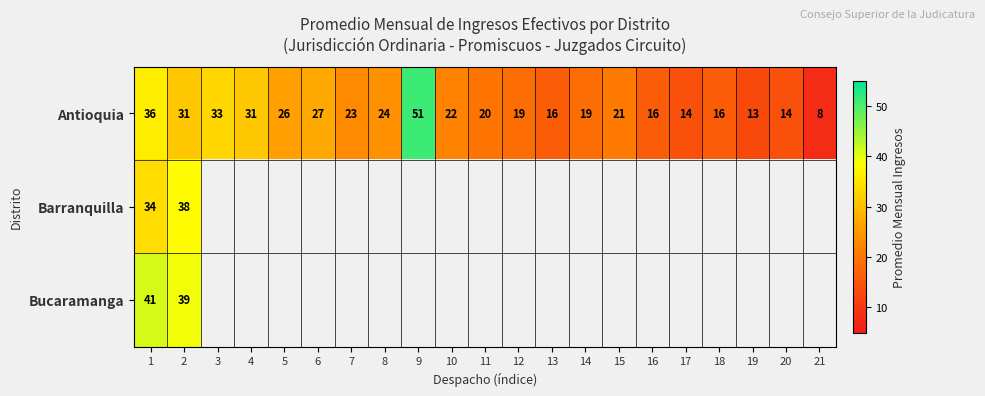

At how many categories does at least one series exceed 14?

17